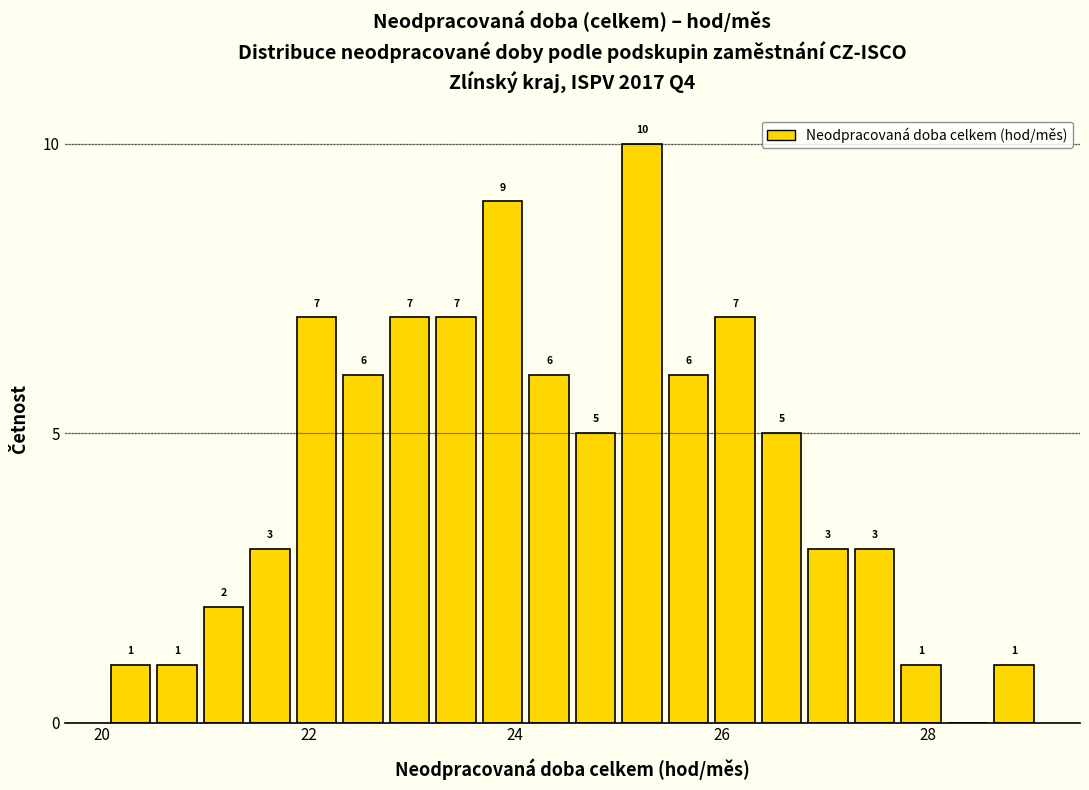

Read against the x-axis, roughly where is the centre of the tallest bar?

25.2